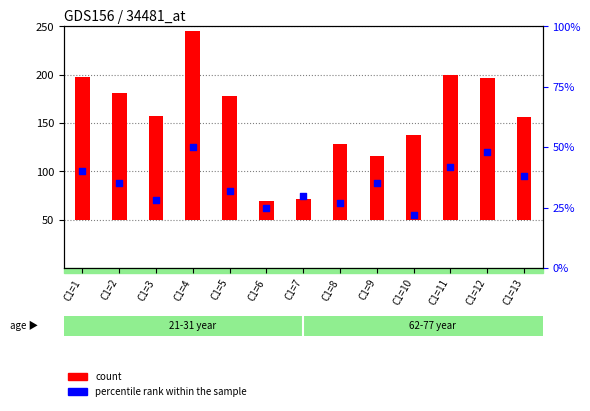

What are all the series names shown in the legend?

count, percentile rank within the sample